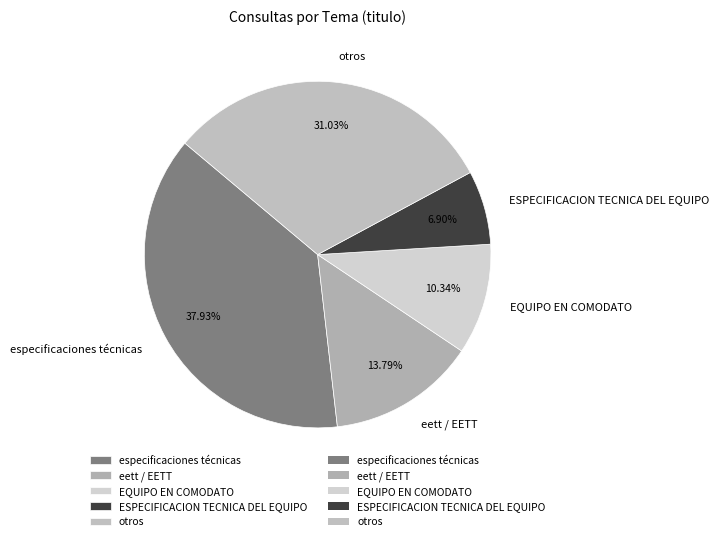

Rank the categories by value from lowest to highest.

ESPECIFICACION TECNICA DEL EQUIPO, EQUIPO EN COMODATO, eett / EETT, otros, especificaciones técnicas